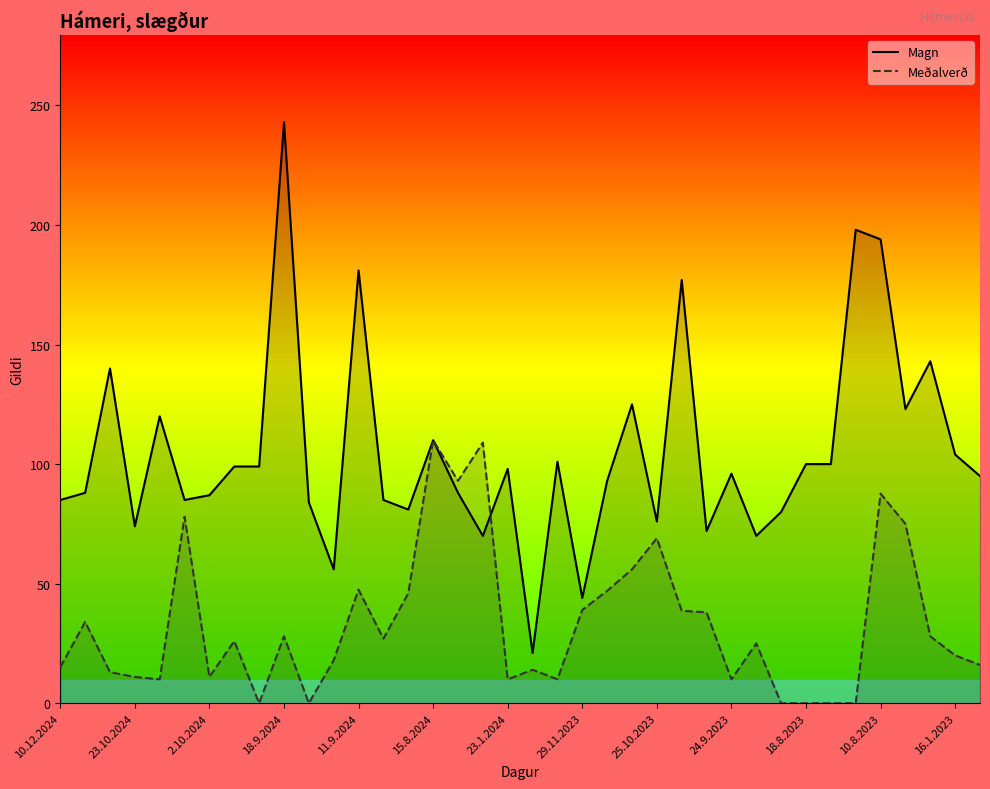

Which series has the largest range (max minus min)?

Magn